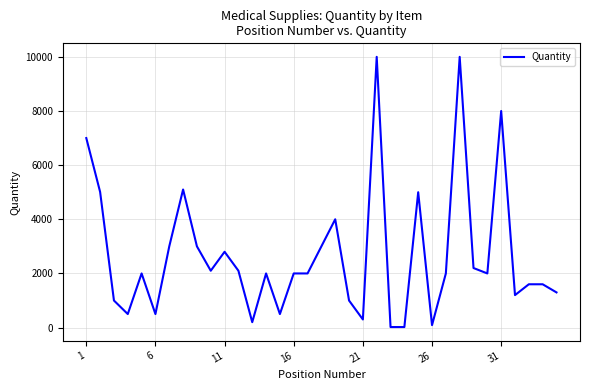

What is the greatest value displayed?

10000